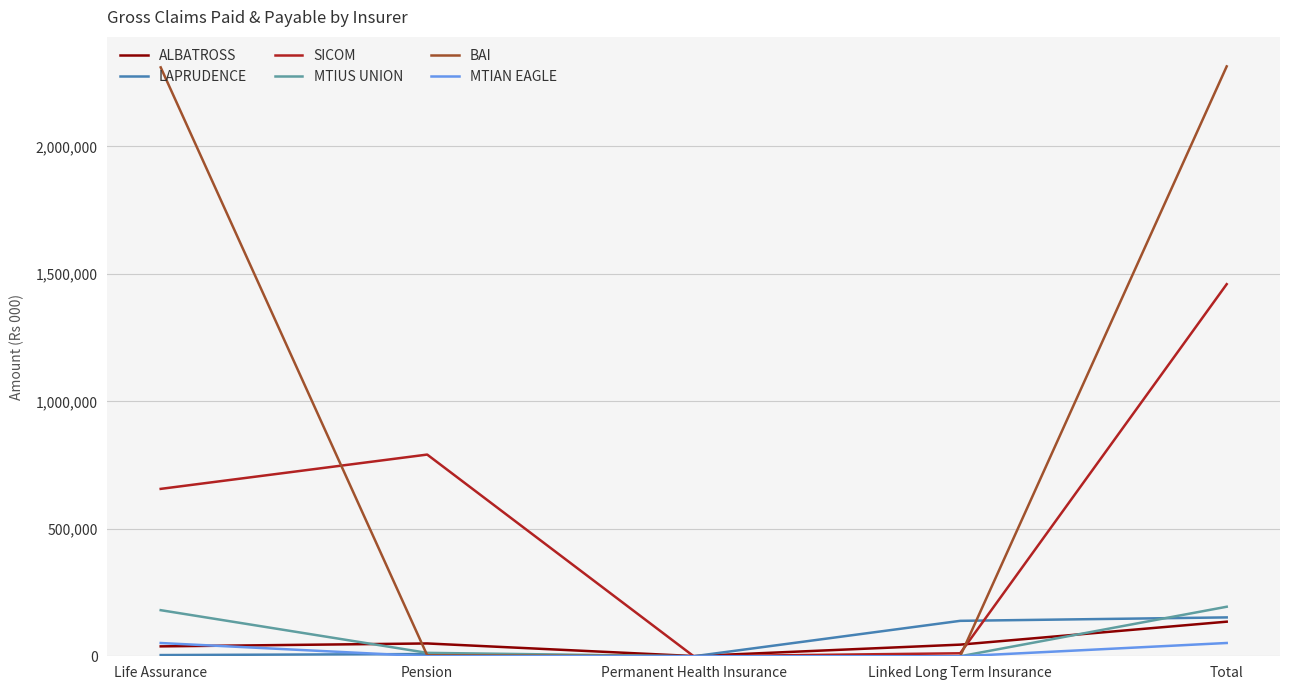

True or false: BAI has a value of 3919080.4 at Life Assurance.

False